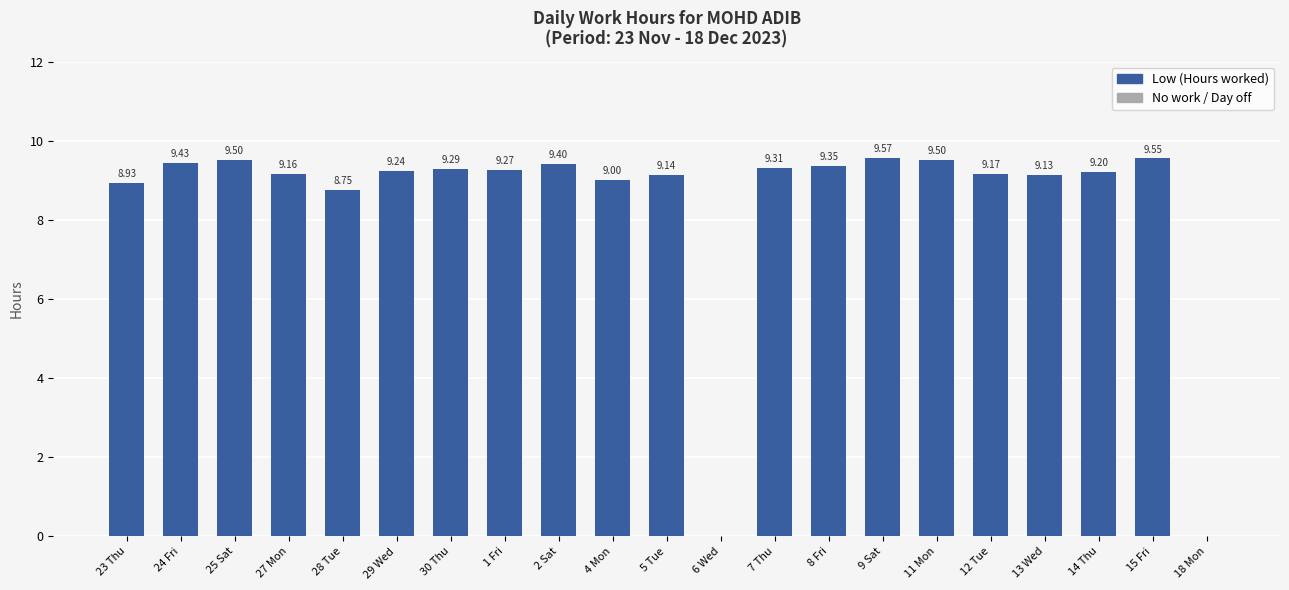

What is the sum of all values?

175.9